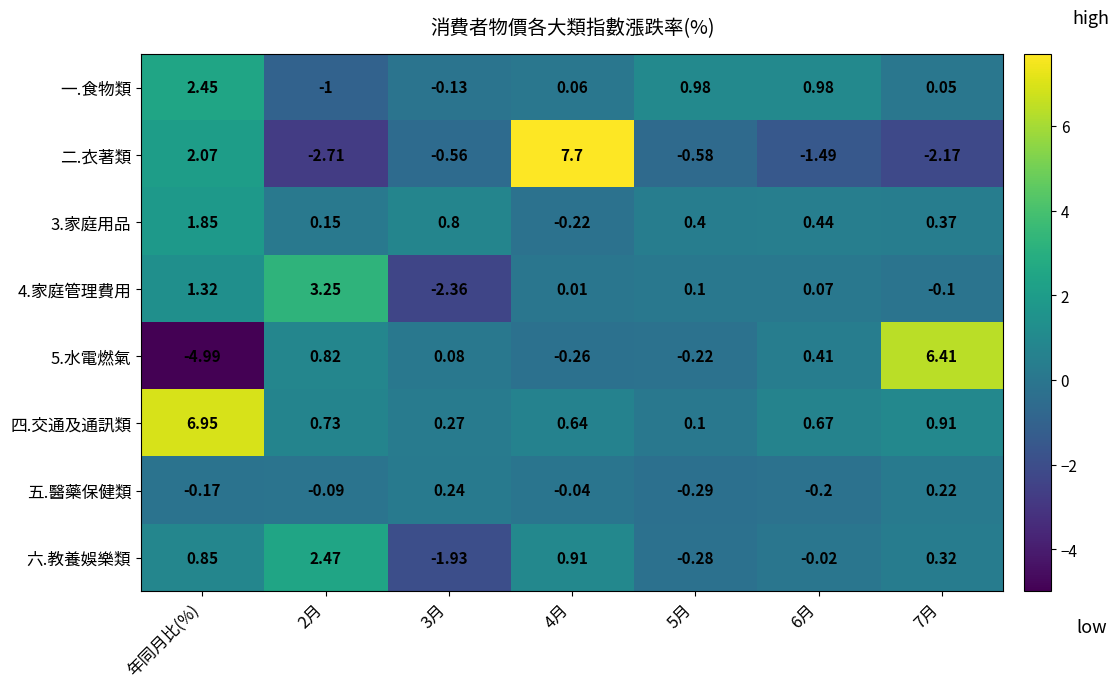

At which category is the sum across all series the highest?

年同月比(%)